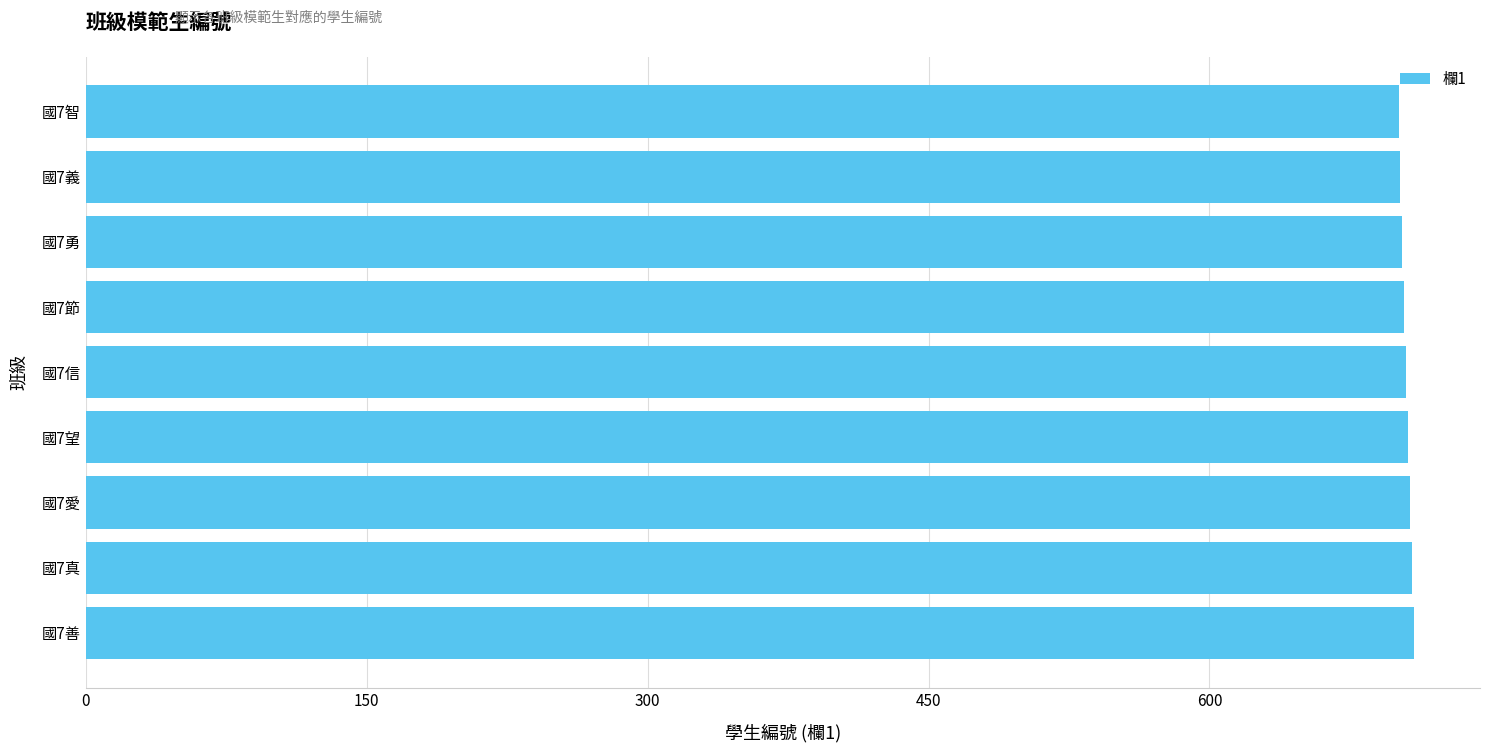

What is the maximum value shown in the chart?

709